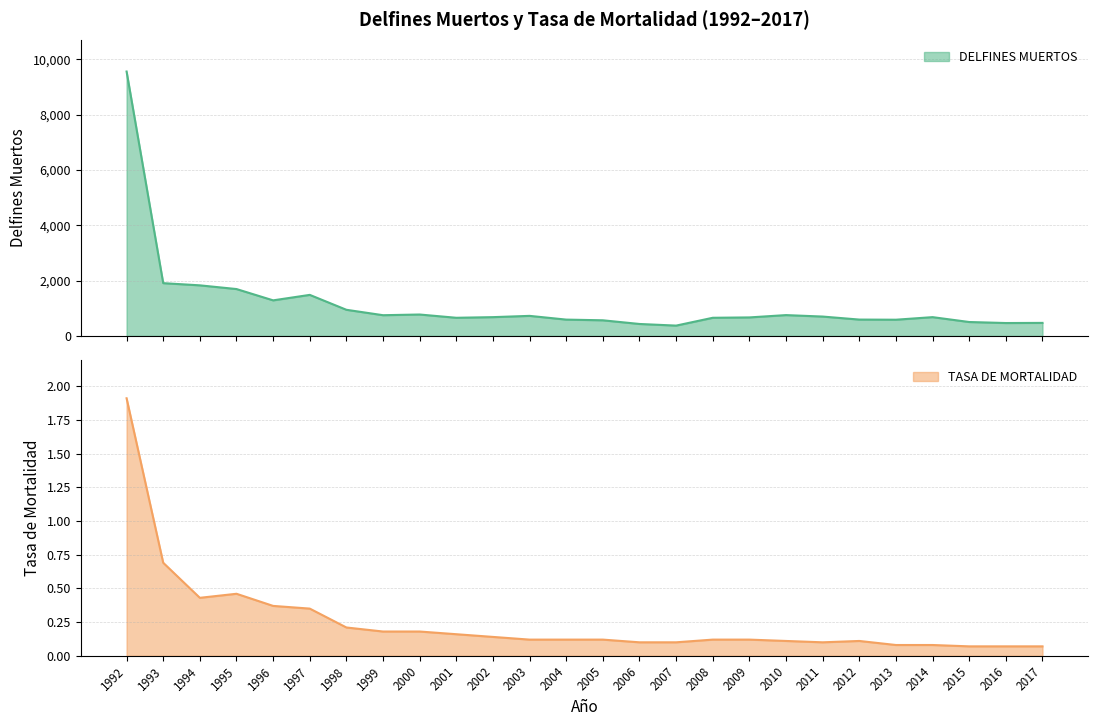

What are all the series names shown in the legend?

DELFINES MUERTOS, TASA DE MORTALIDAD